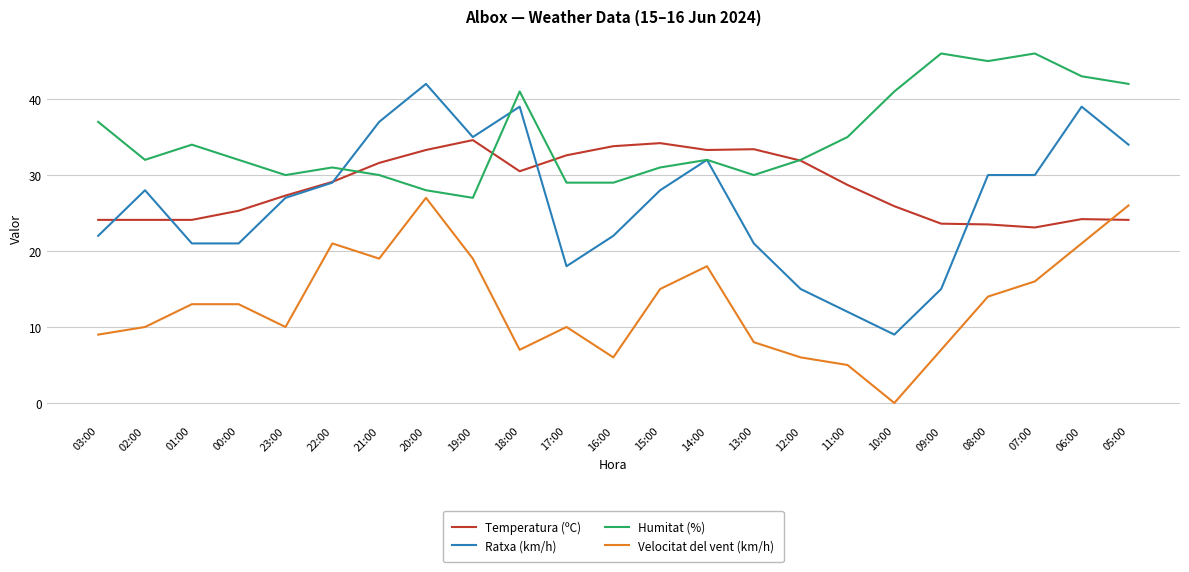

The value of Humitat (%) at 08:00 is 22.6. True or false?

False